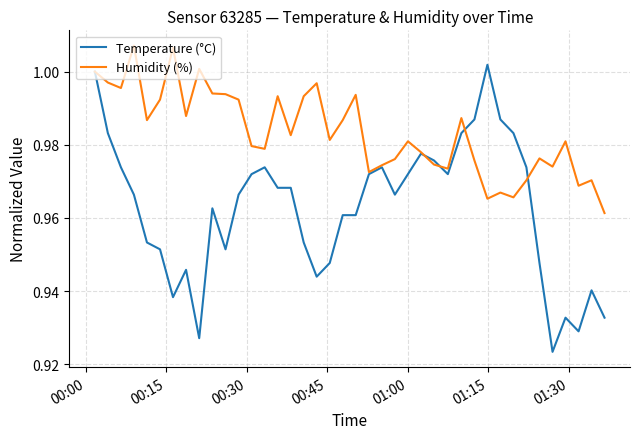

Which series has the largest total across all categories?

Humidity (%)